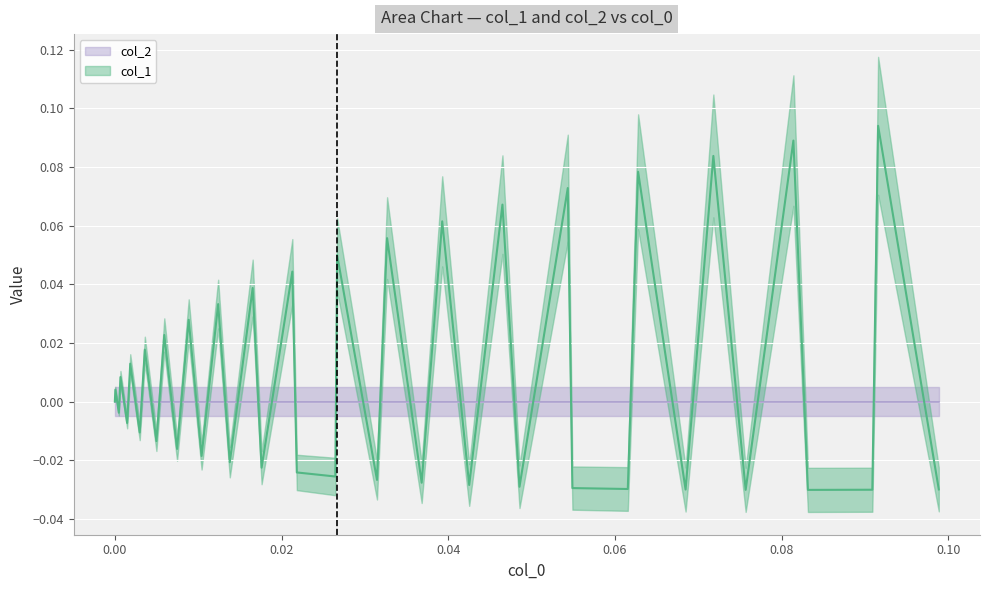

The chart shows a value of -0.0 at 18. True or false?

False